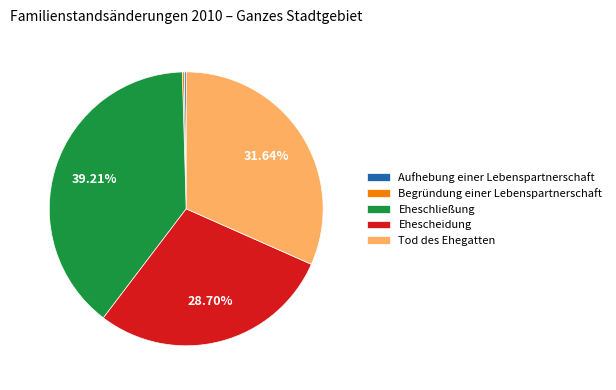

What is the ratio of the value at Eheschließung to the value at Ehescheidung?

1.4